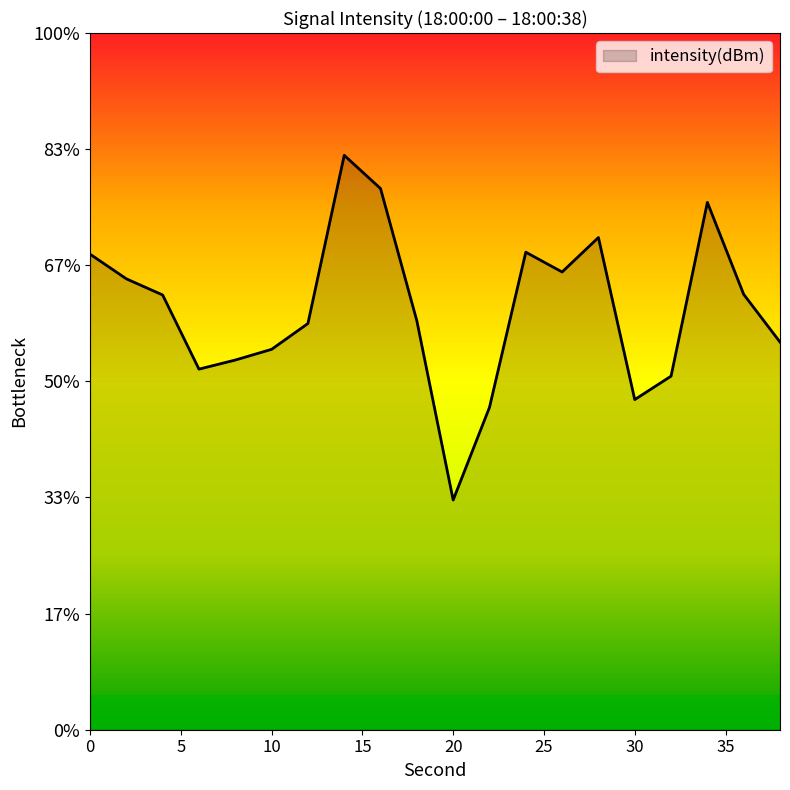

How many lines are shown in the chart?

1